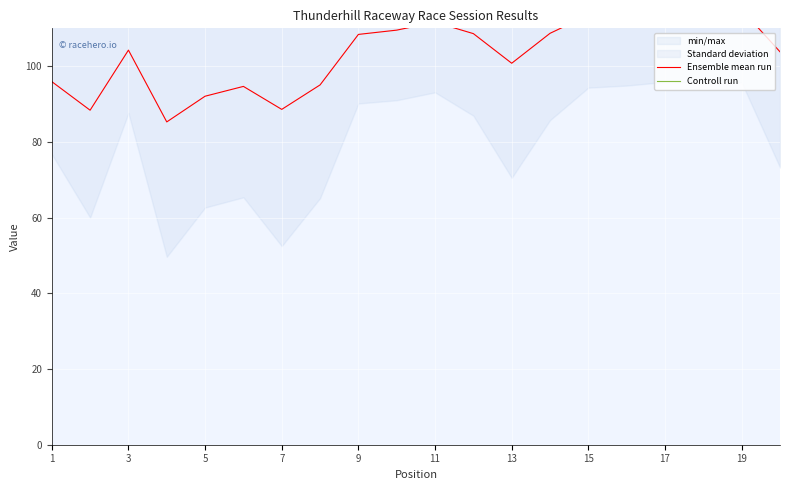

What is the smallest value displayed?

85.3